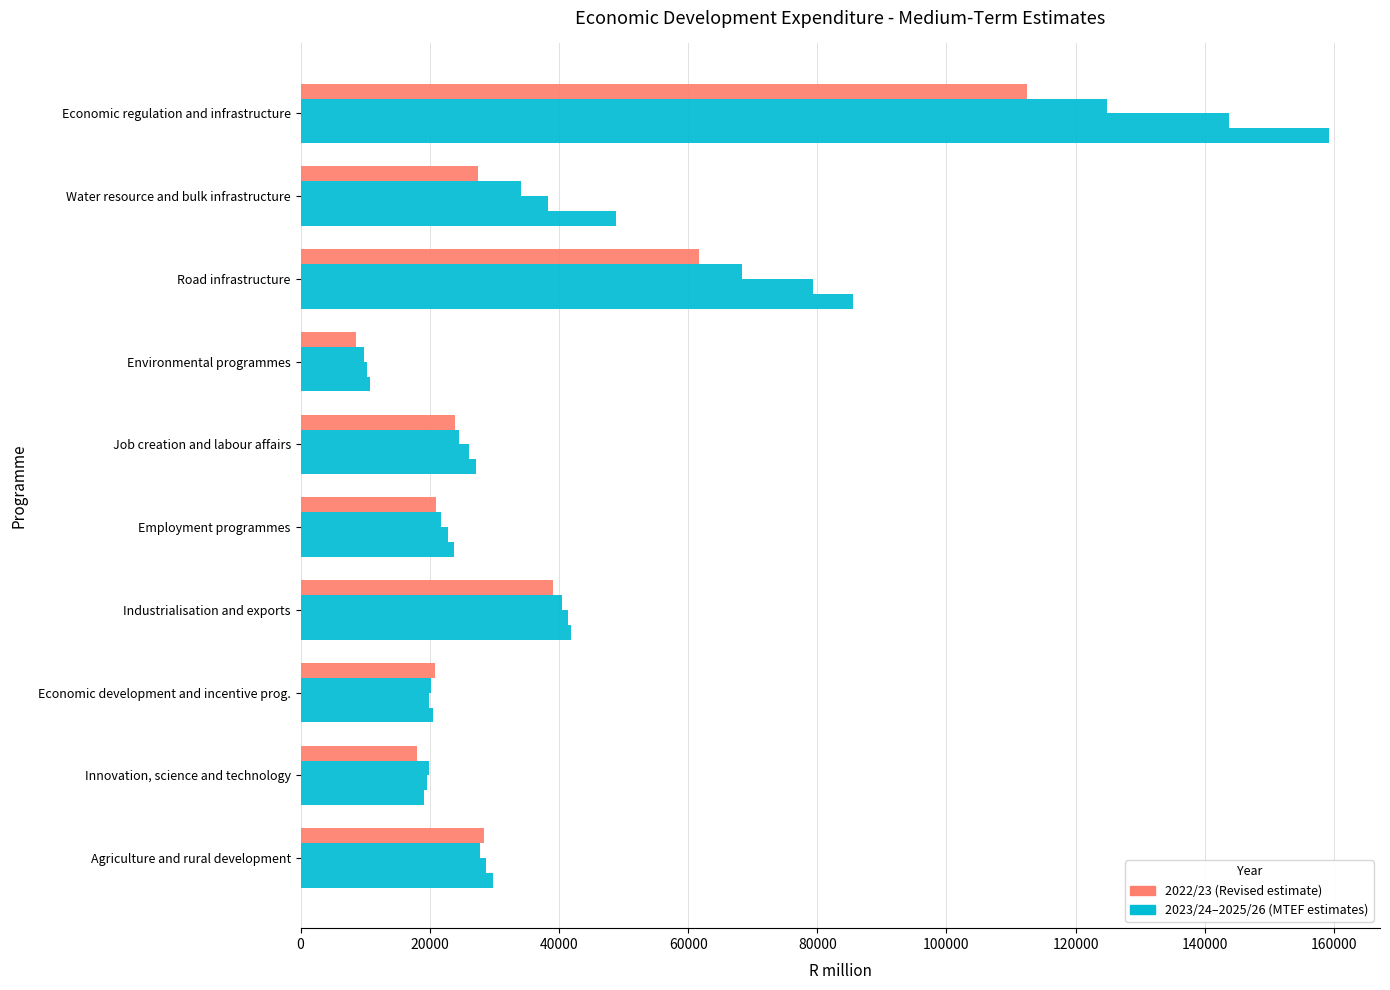

Count the number of data series in this chart.

4